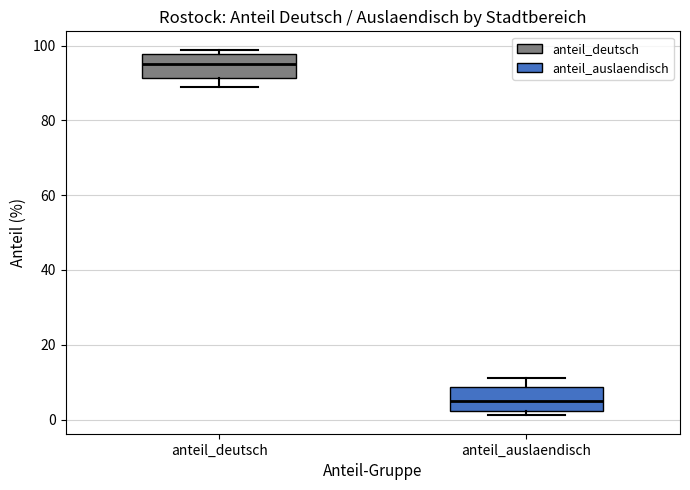

Reading left to right, transcribe this box plot: for each box, give where its median line is, the range the box spans, and where its two whiskers end, as read against the y-axis. The values are not printed on the chart, so give them approximately, as read against the axis.

anteil_deutsch: median 96, box 92 to 98, whiskers 88 to 98 (just above the box's upper edge)
anteil_auslaendisch: median 4, box 2 to 8, whiskers 2 (just below the box's lower edge) to 12